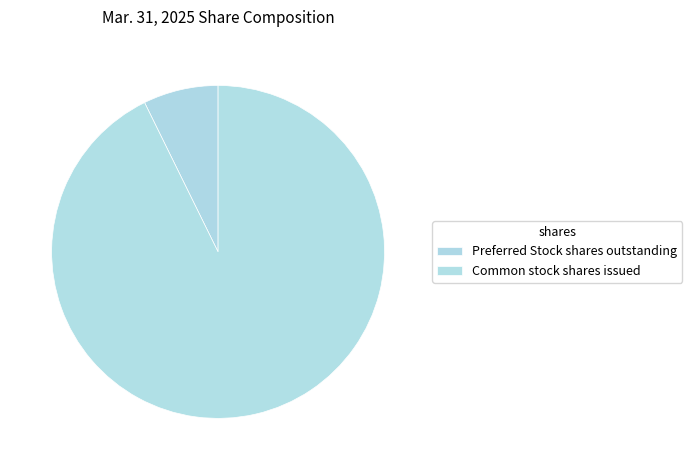

How many segments does this pie chart have?

2